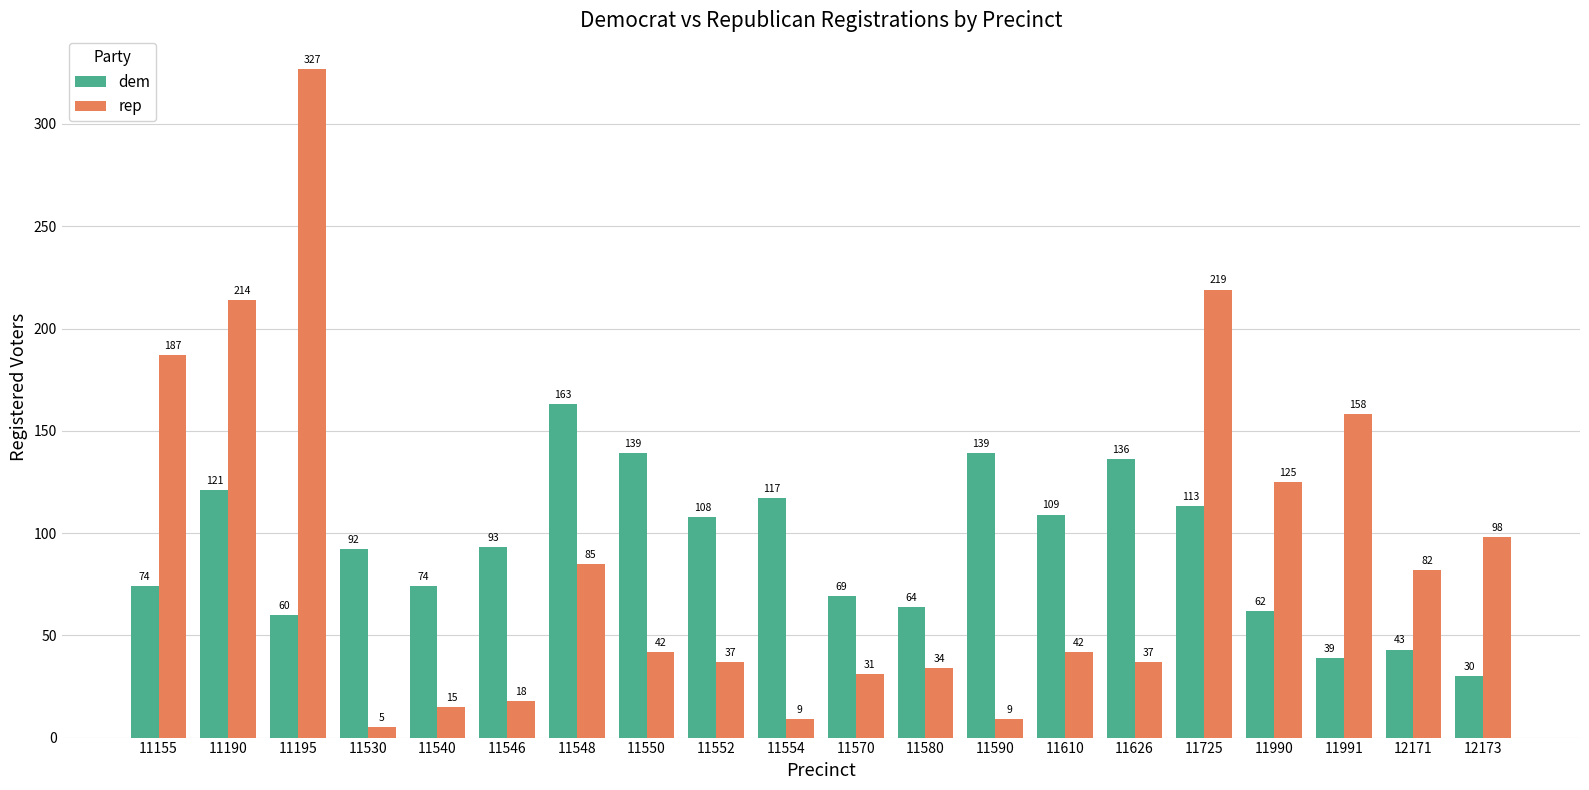

How many bars are there in each group?

2